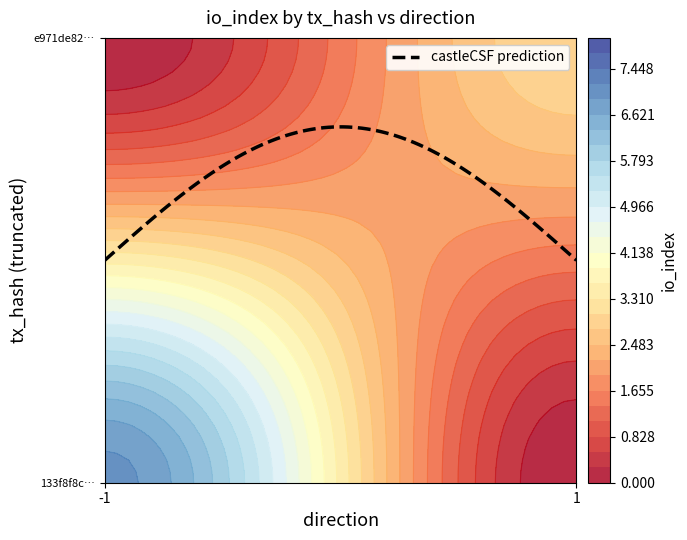

Reading left to right, what are all the values shown in this chart?

133f8f8c6ceffa86dab438de75f7956f3007e71: -1	7
e971de82100fb591b8dbe298b4eeeca32b9a0f6: 1	3